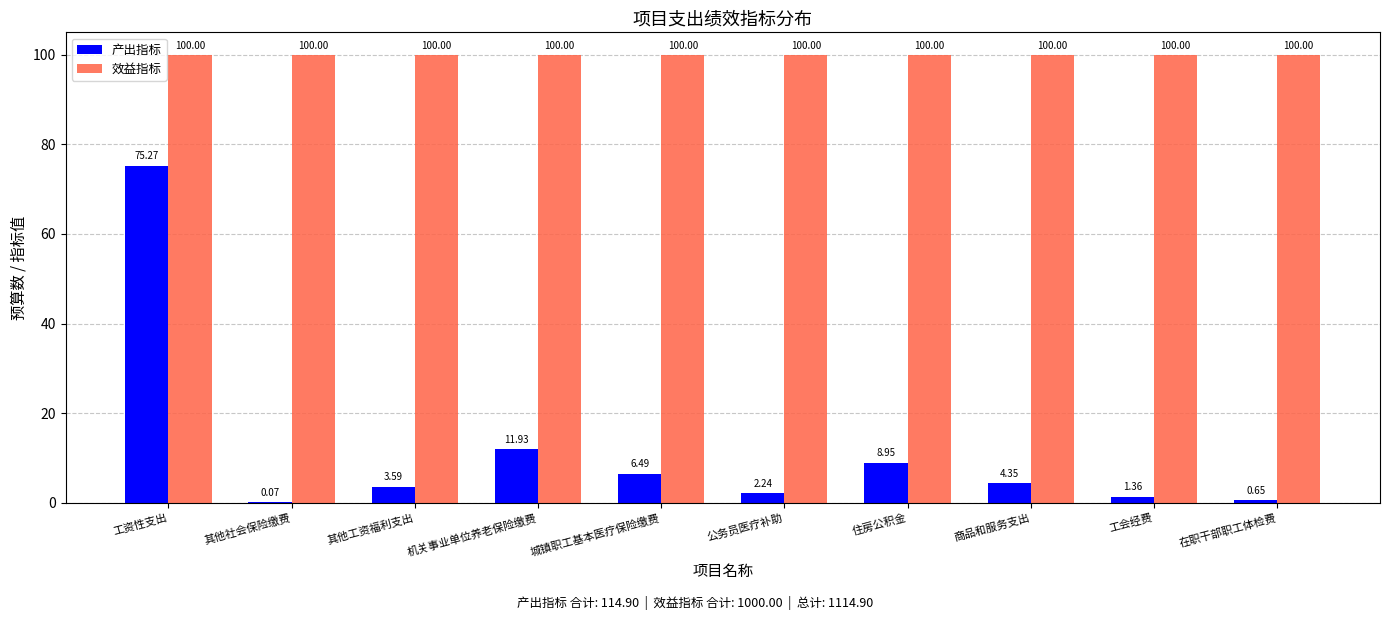

What value does the 产出指标 series have at 城镇职工基本医疗保险缴费?

6.5